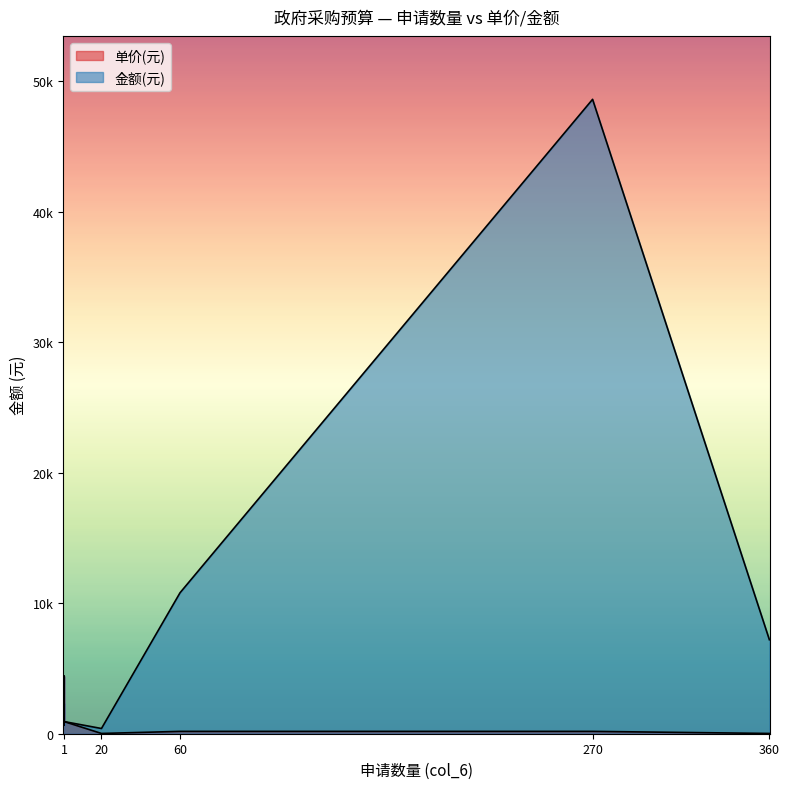

Reading left to right, transcribe all the data shown in this chart.

单价(元): 1=2300	1=650	270=180	360=20	1=3900	1=3650	1=4250	1=4400	1=2100	1=2850	1=930	60=180	20=20
金额(元): 1=2300	1=650	270=48600	360=7200	1=3900	1=3650	1=4250	1=4400	1=2100	1=2850	1=930	60=10800	20=400